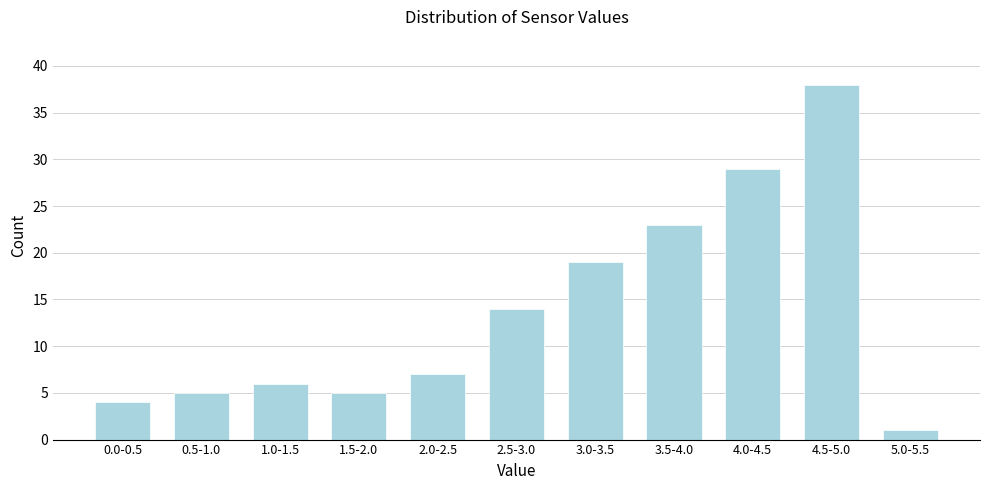

Reading left to right, list all the values displayed in this chart.

4	5	6	5	7	14	19	23	29	38	1